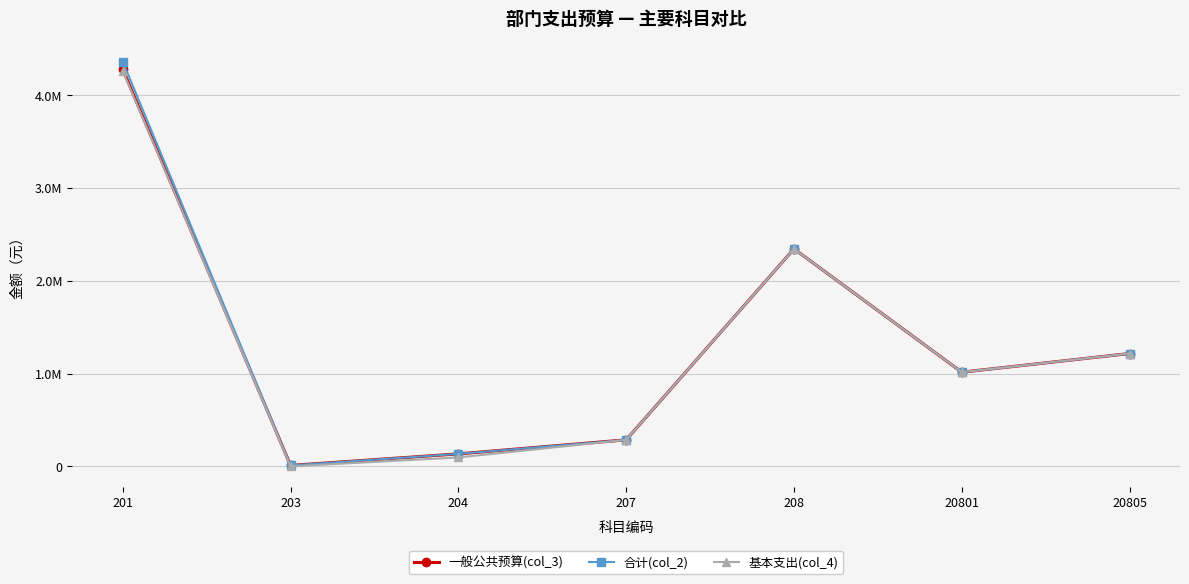

Does the chart have visible grid lines?

Yes